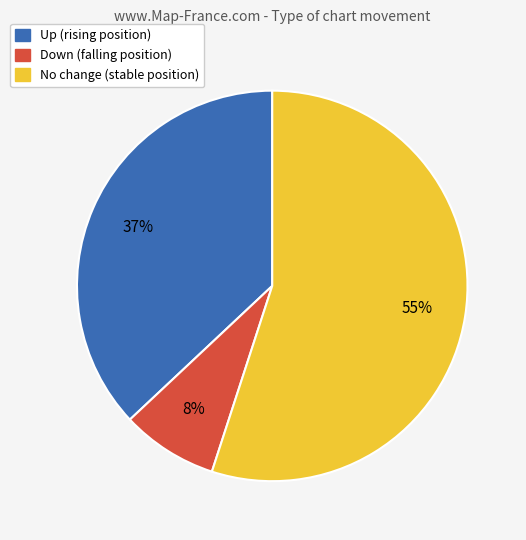

Is there a majority slice in this chart?

Yes